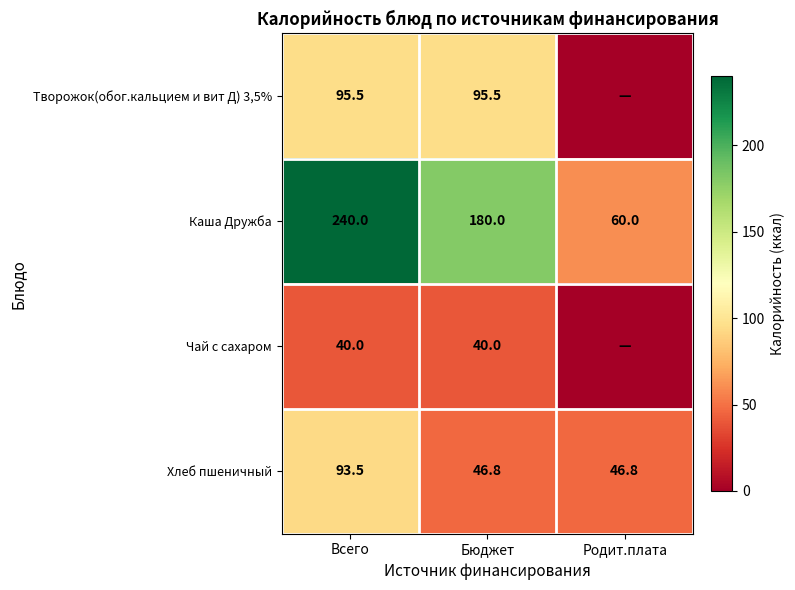

True or false: Хлеб пшеничный has a value of 93.5 at Всего.

True